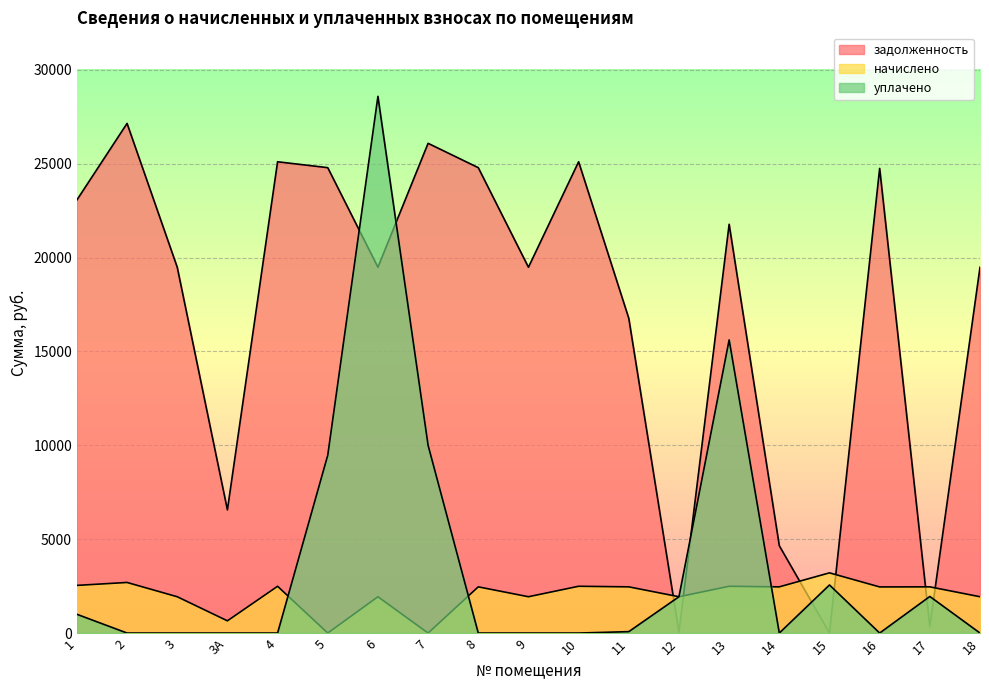

What is the value of the уплачено point at the 13th from the left?

1935.0